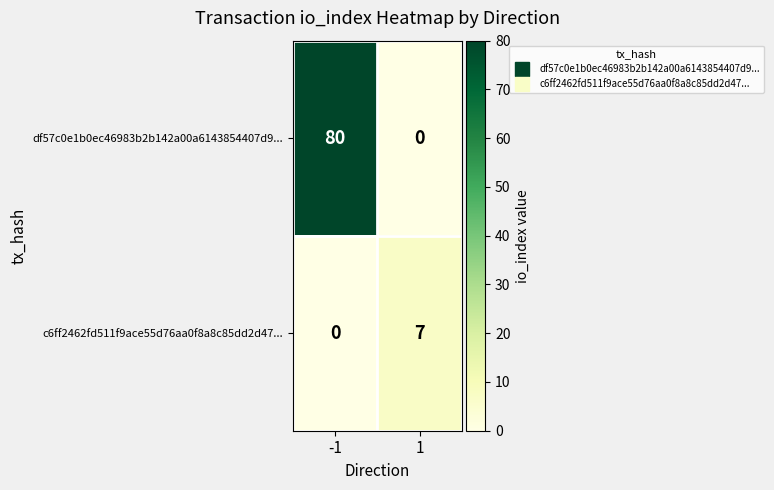

What is the sum of the c6ff2462fd511f9ace55d76aa0f8a8c85dd2d47... values at 1 and -1?

7